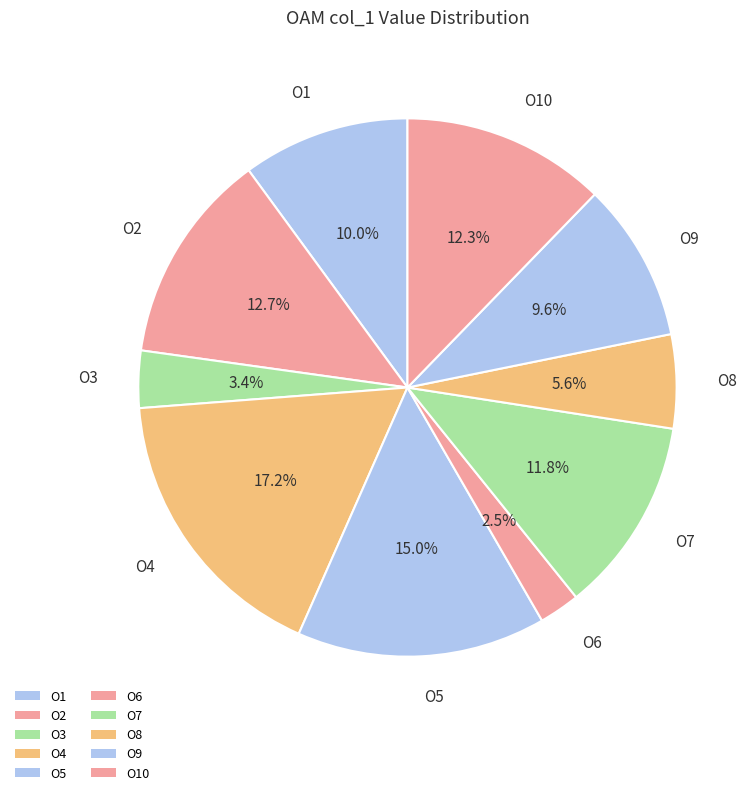

Which has a higher value, O8 or O9?

O9